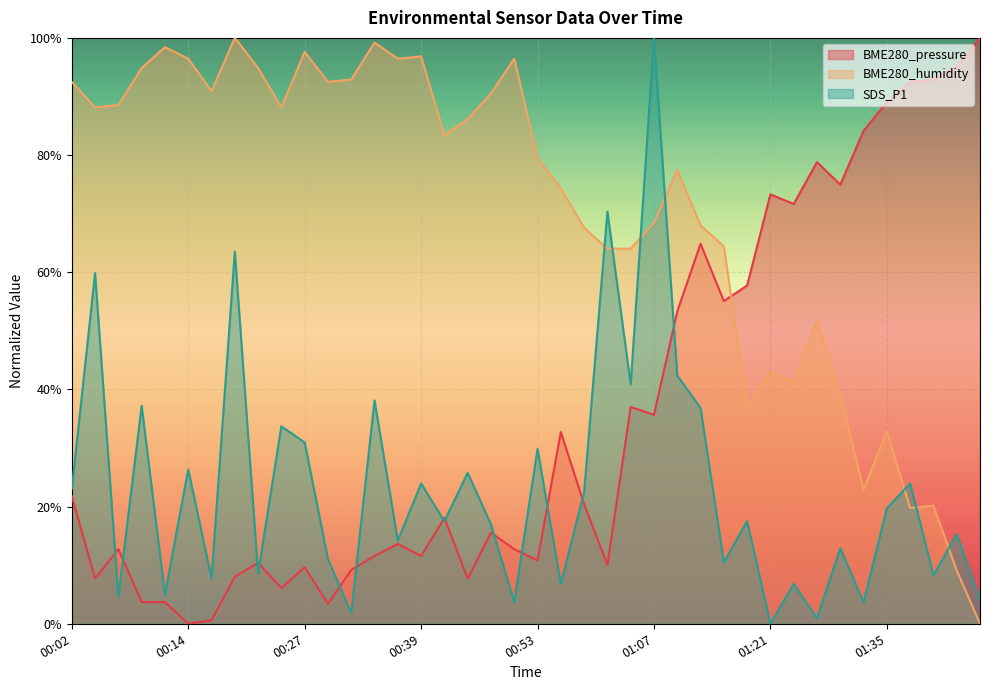

Which series has the largest total across all categories?

BME280_humidity